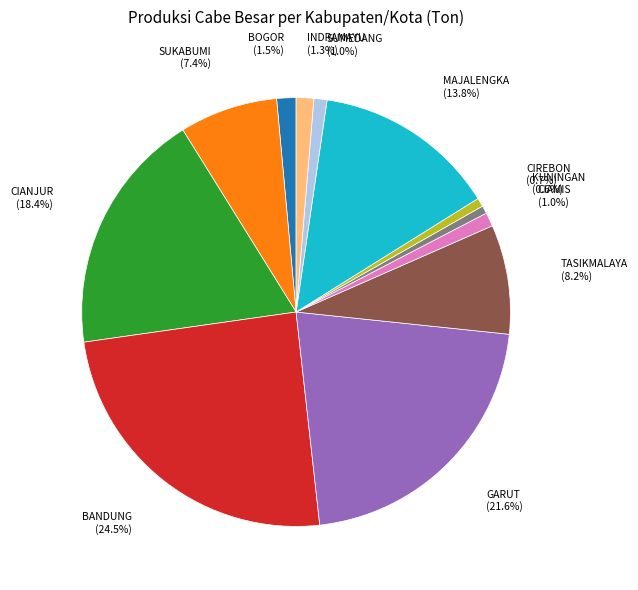

Is there any slice that represents more than half of the pie?

No